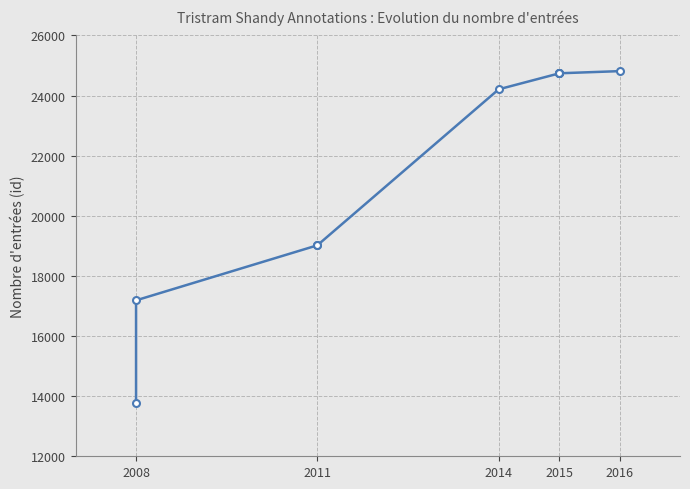

True or false: the data shows 24738 at 2015.

True